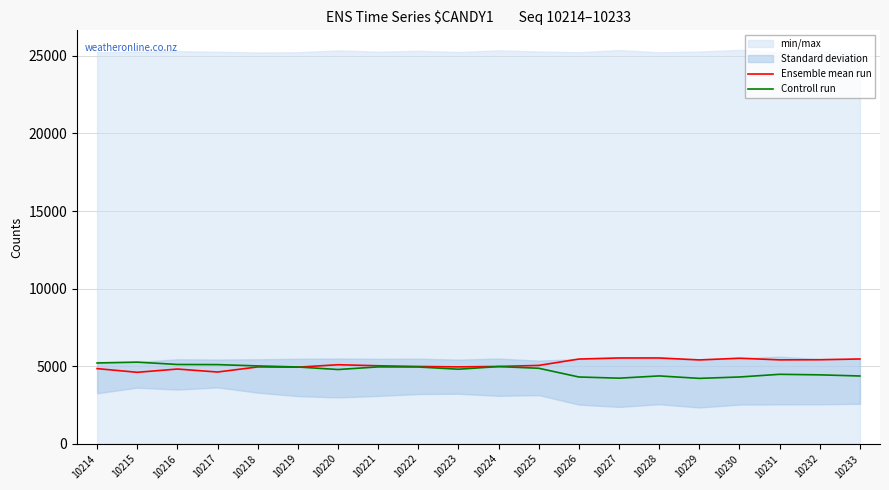

What is the difference between the second highest and second lowest values in the Controll run series?

980